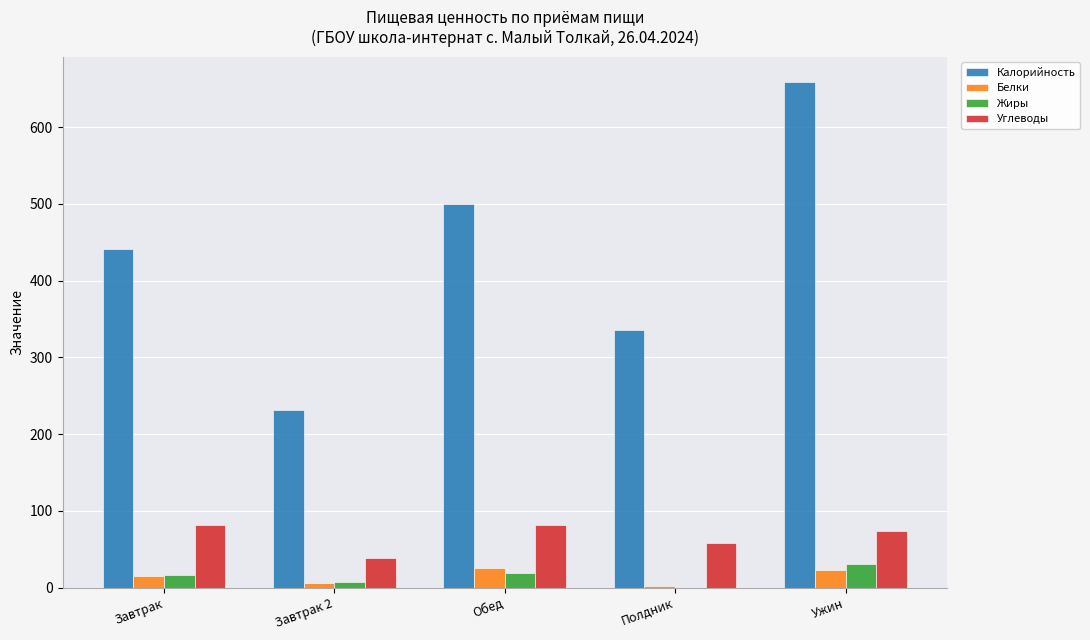

What are all the series names shown in the legend?

Калорийность, Белки, Жиры, Углеводы